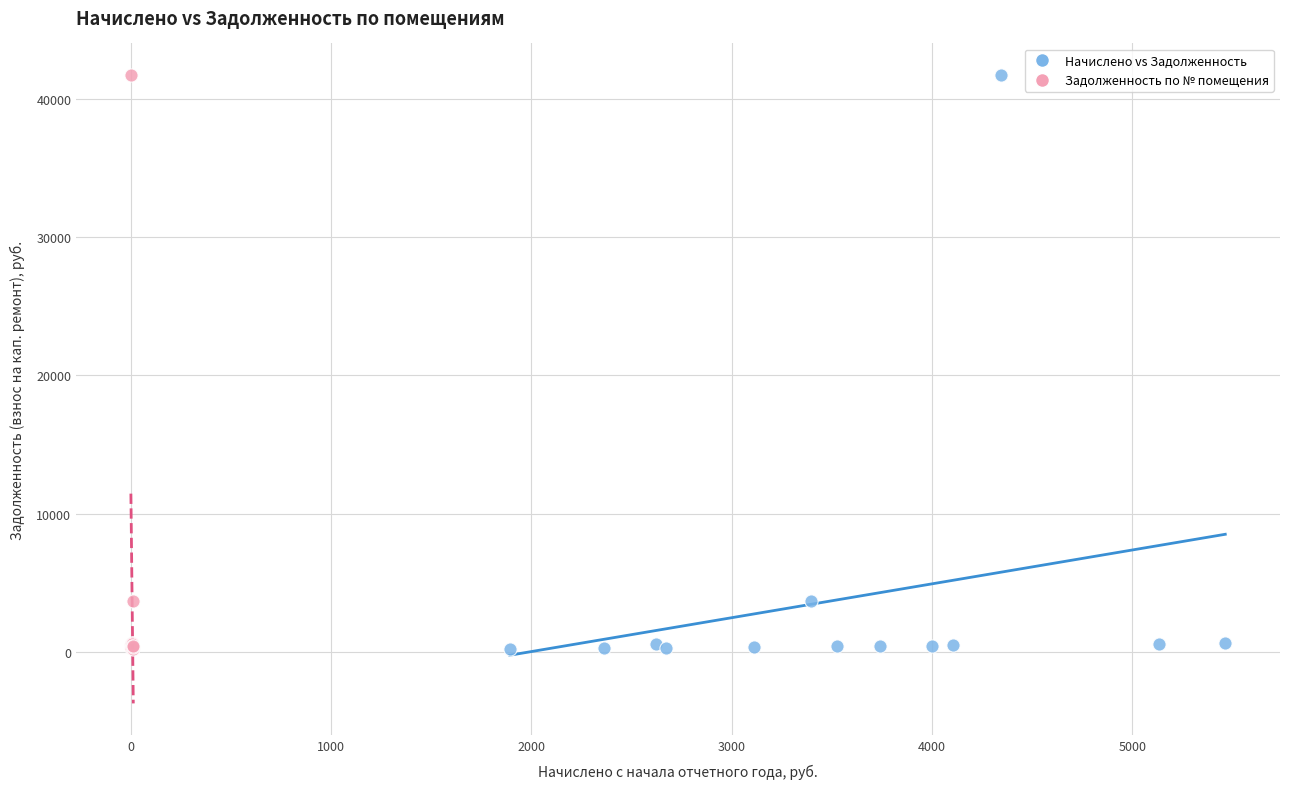

What are all the series names shown in the legend?

Начислено vs Задолженность, Задолженность по № помещения